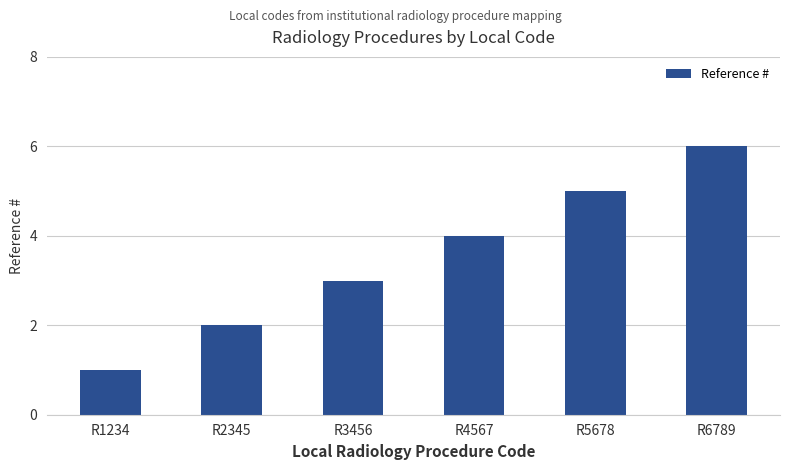

Between R3456 and R2345, which is larger?

R3456